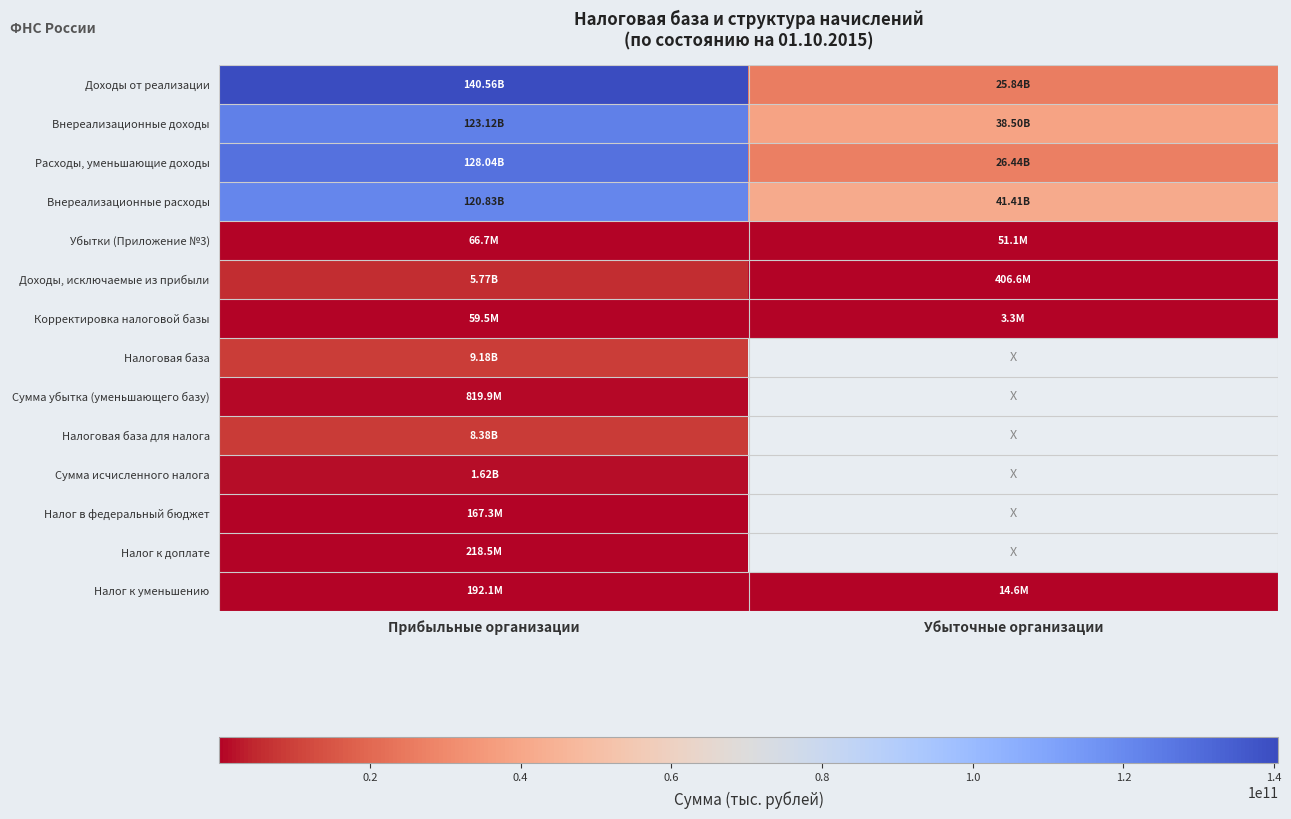

At which label does Расходы, уменьшающие доходы reach its minimum?

Убыточные организации